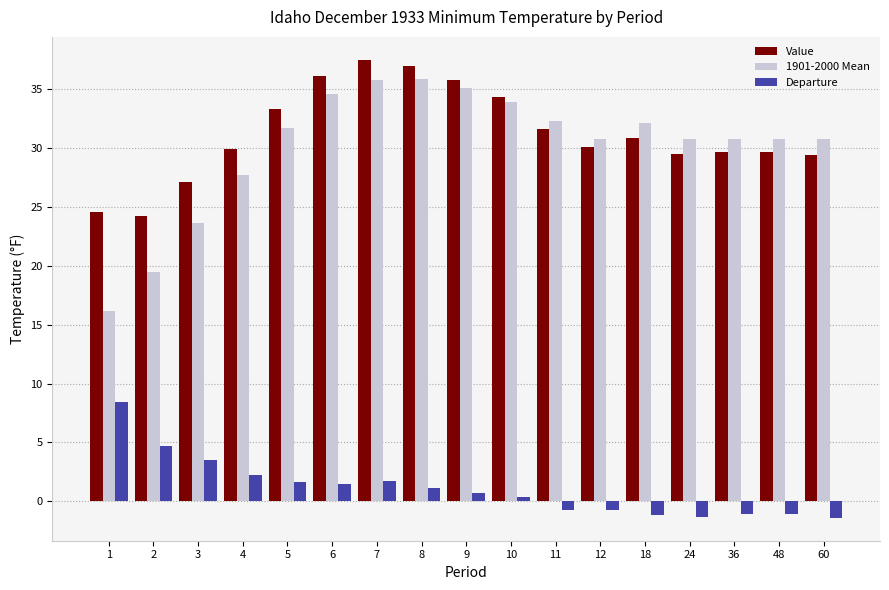

Is the value of 1901-2000 Mean at 12 greater than the value of Value at 10?

No